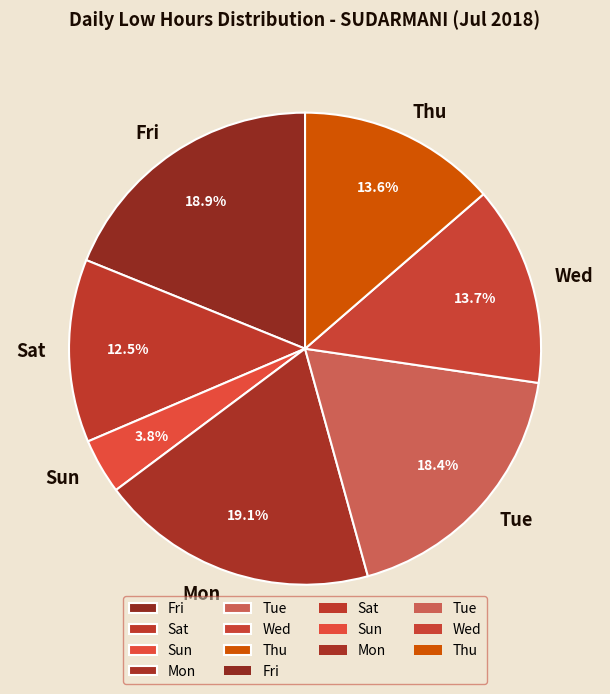

Which category has the smallest portion of the pie?

Sun